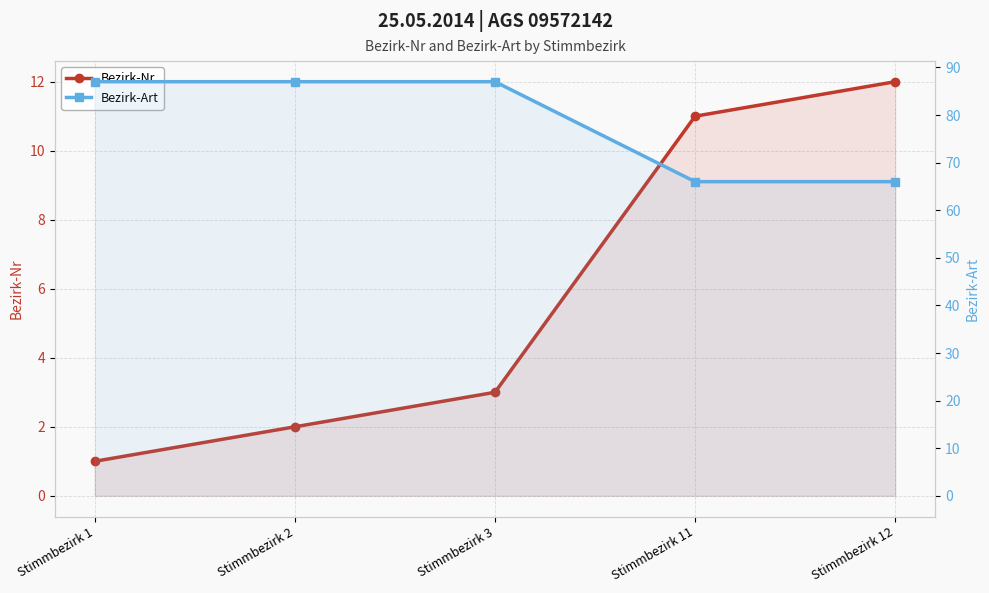

What value does the Bezirk-Art series have at Stimmbezirk 12, to the nearest 5?

65